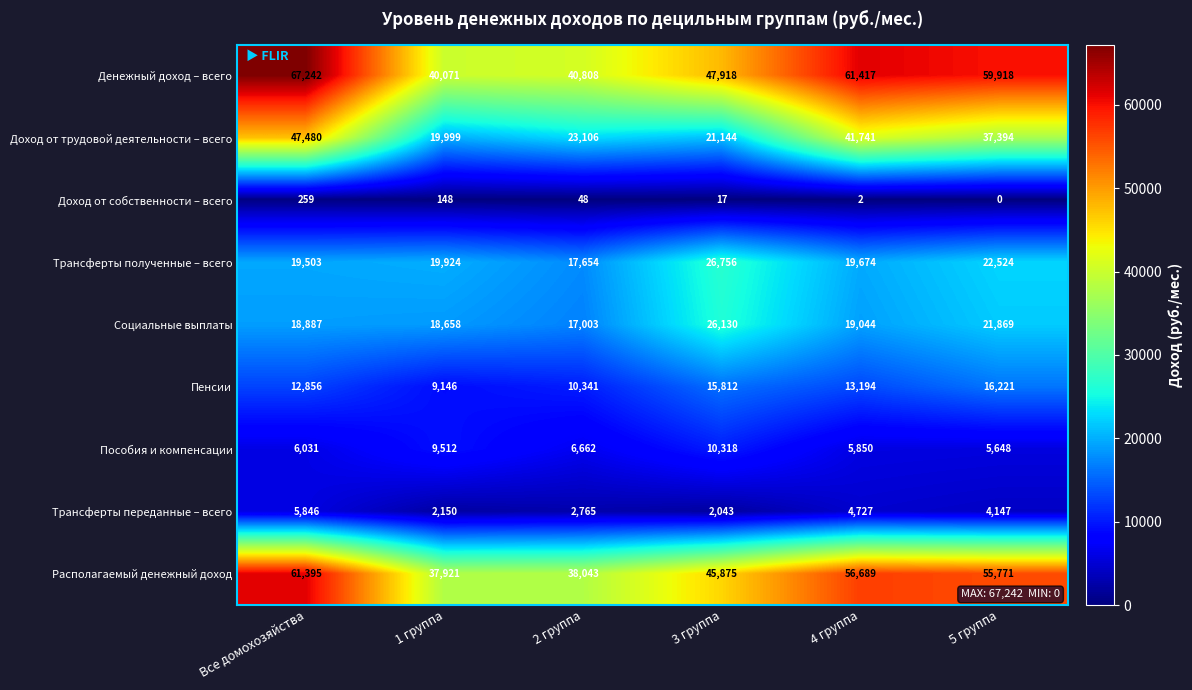

What is the average value of the Пенсии series?

12928